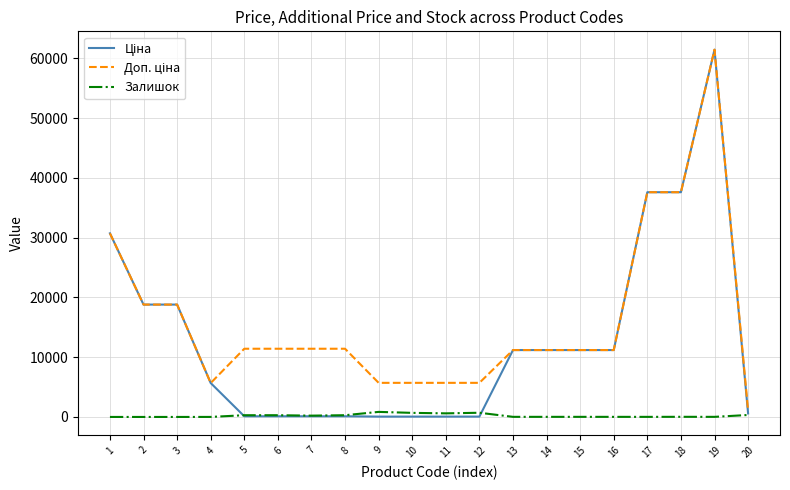

The value of Залишок at 7 is 136.2. True or false?

False